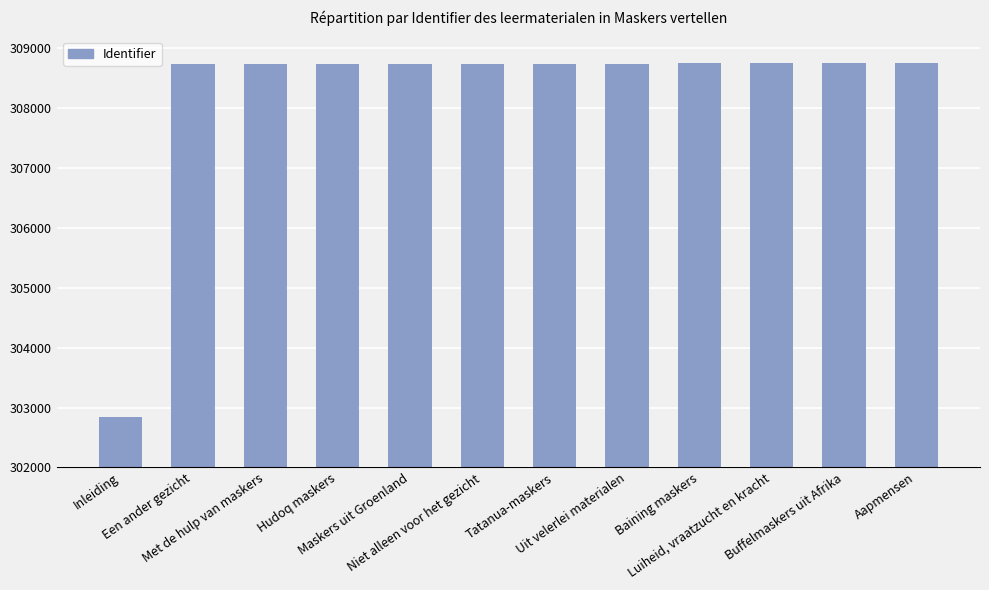

Which label corresponds to the smallest value in the chart?

Inleiding